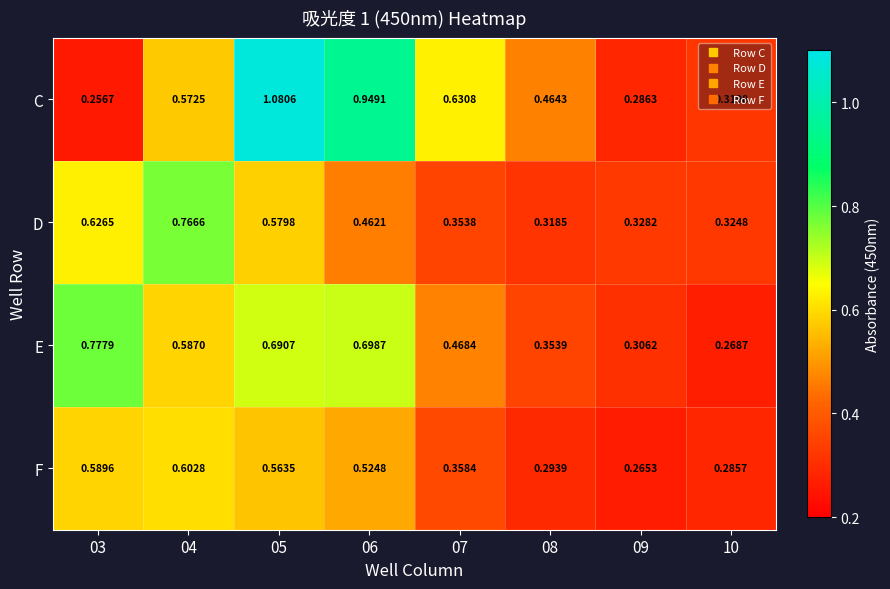

Which series has the largest total across all categories?

C